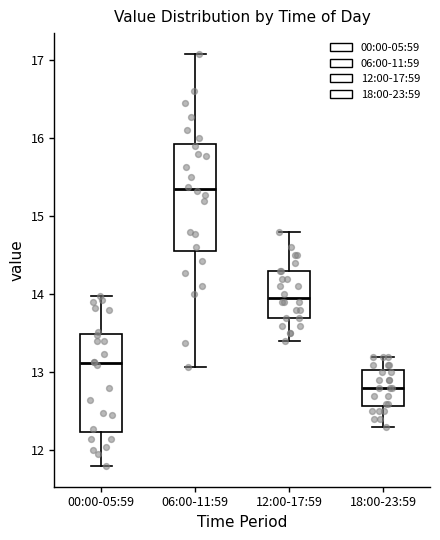

Where does the upper whisker of the box for 18:00-23:59 end on the y-axis? The values are not printed on the chart, so give them approximately, as read against the axis.

13.2